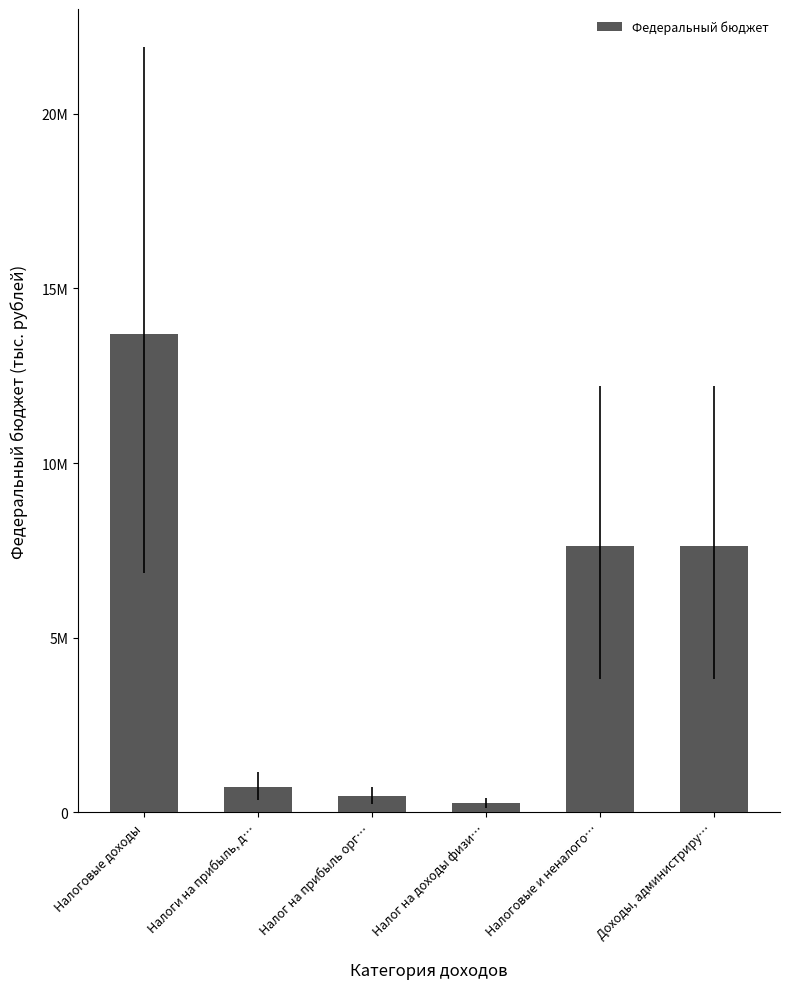

List the labels in order of value, largest first.

Налоговые доходы, Доходы, администриру…, Налоговые и неналого…, Налоги на прибыль, д…, Налог на прибыль орг…, Налог на доходы физи…